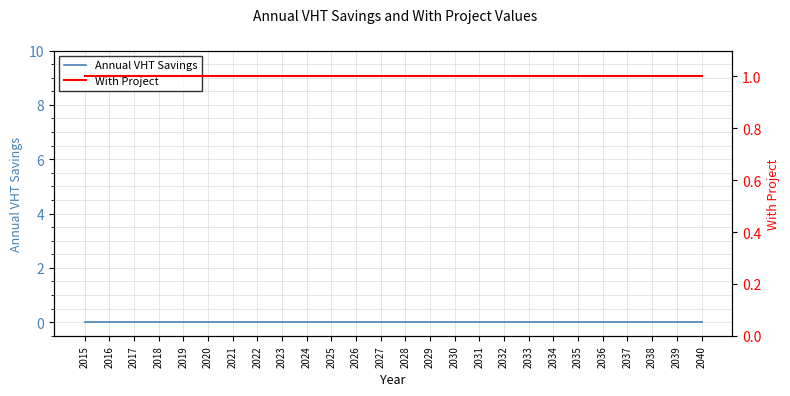

True or false: Annual VHT Savings and With Project cross at least once.

False